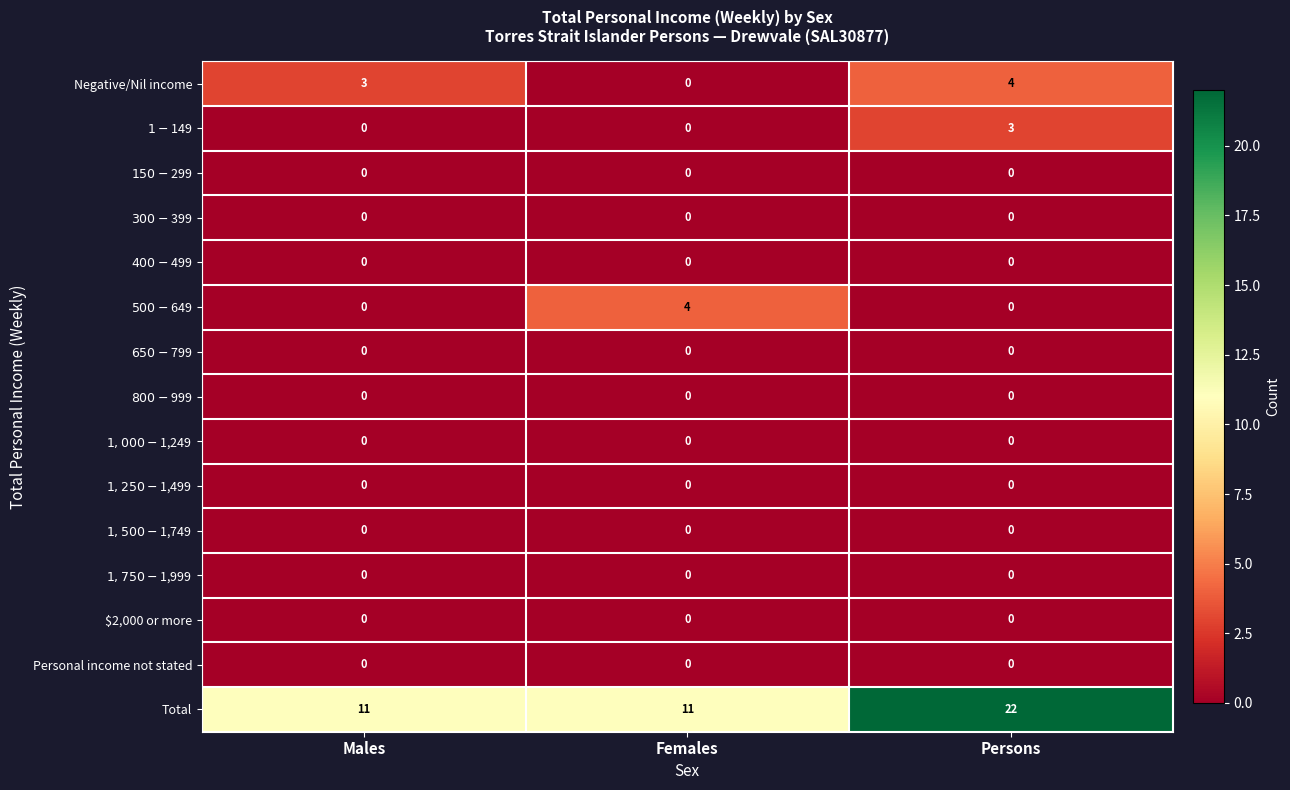

Which series changed the most between Males and Persons?

Total